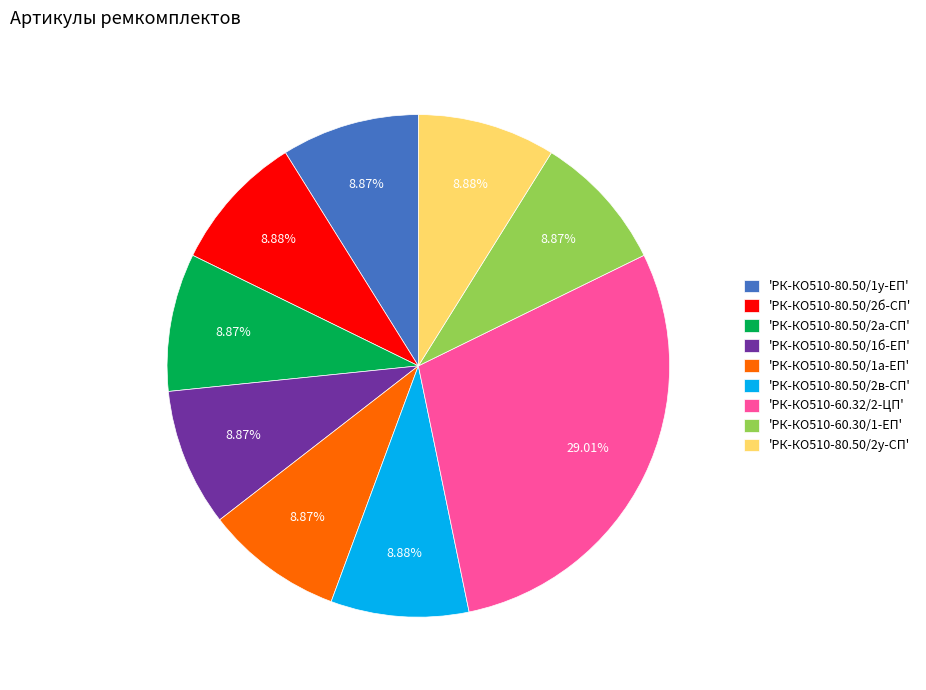

Is there a majority slice in this chart?

No